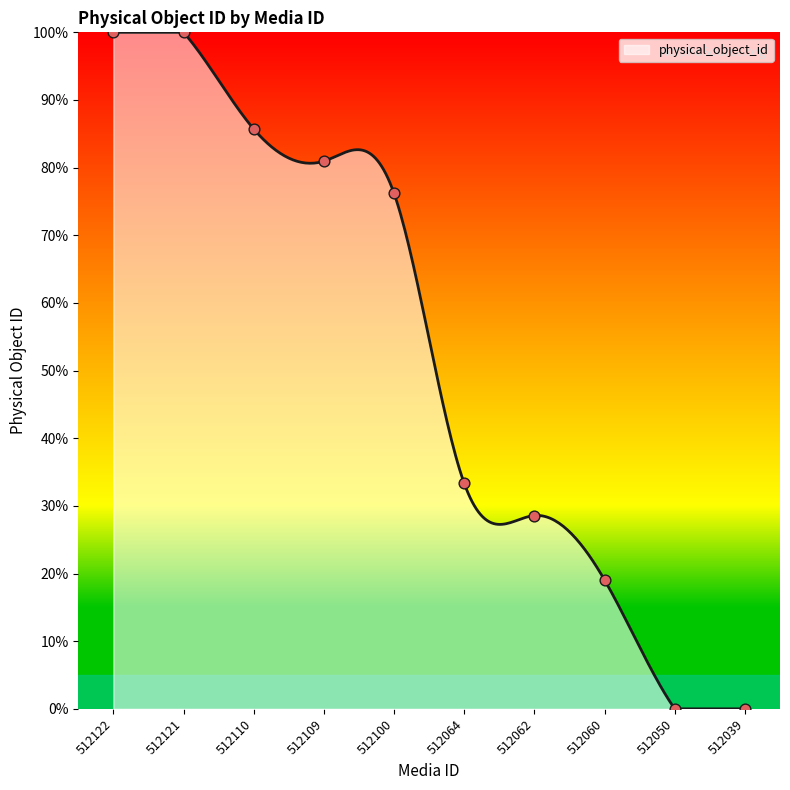

Which has a higher value, 512121 or 512039?

512121